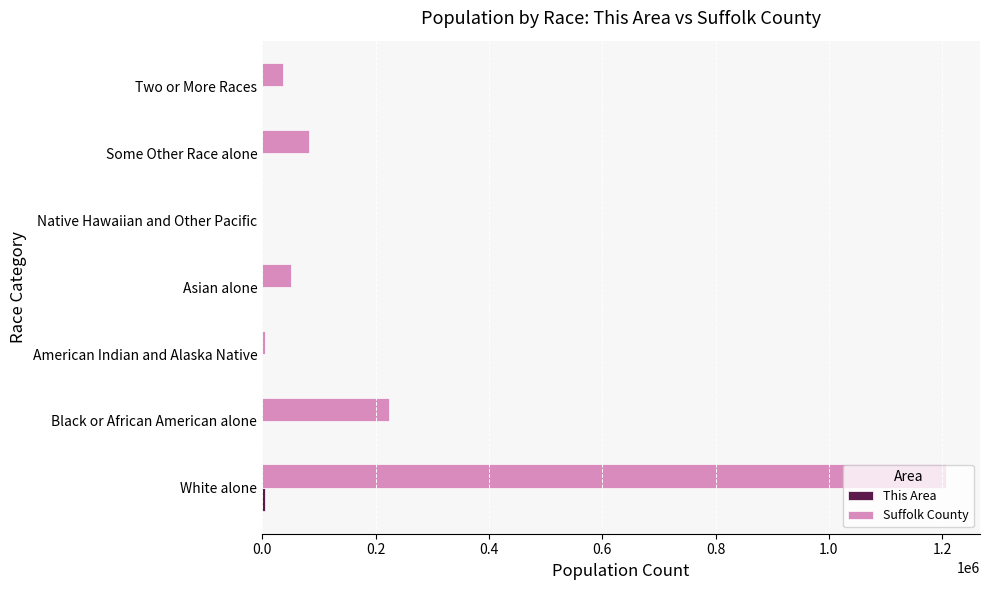

At which category is the sum across all series the highest?

White alone